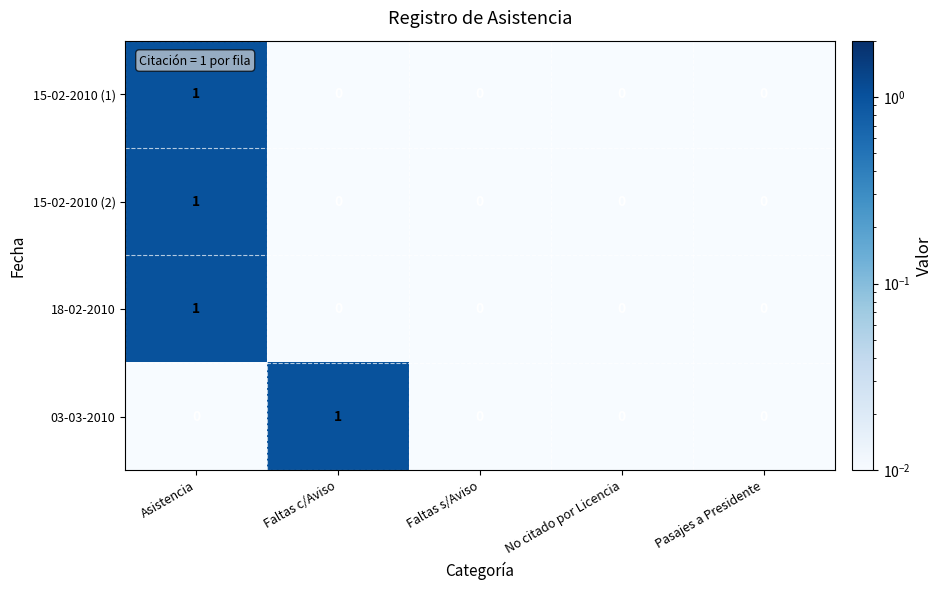

How many data points does each series have?

5